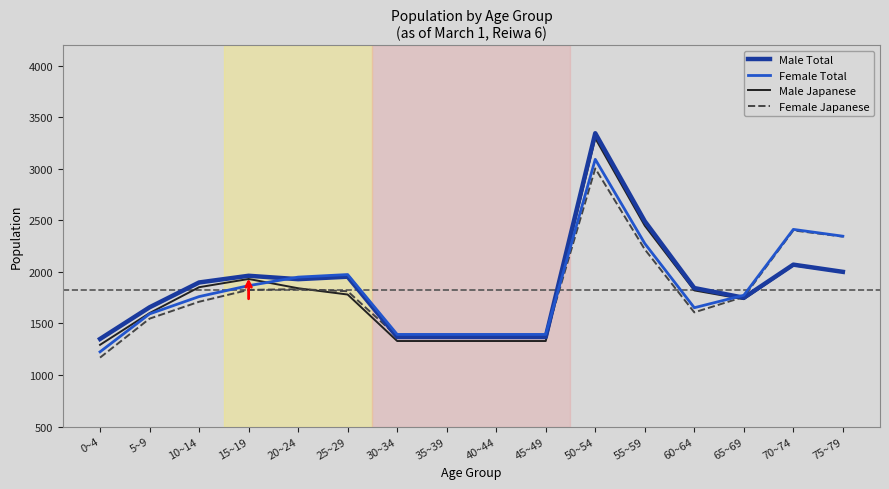

What is the difference between the highest and lowest values at 0~4?

181